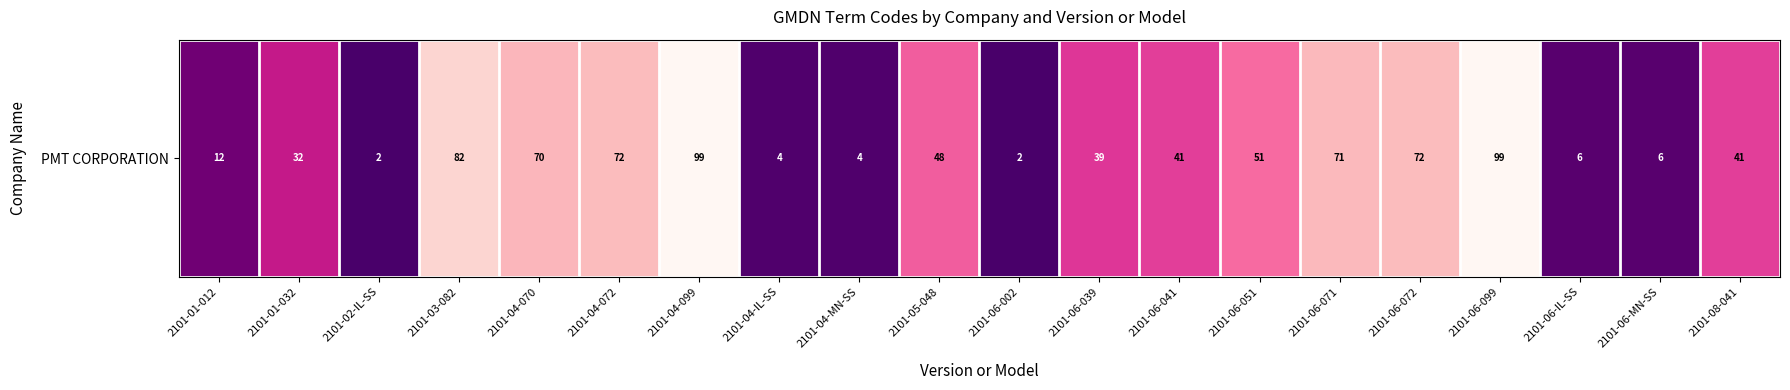

The chart shows a value of 82 at 2101-03-082. True or false?

True